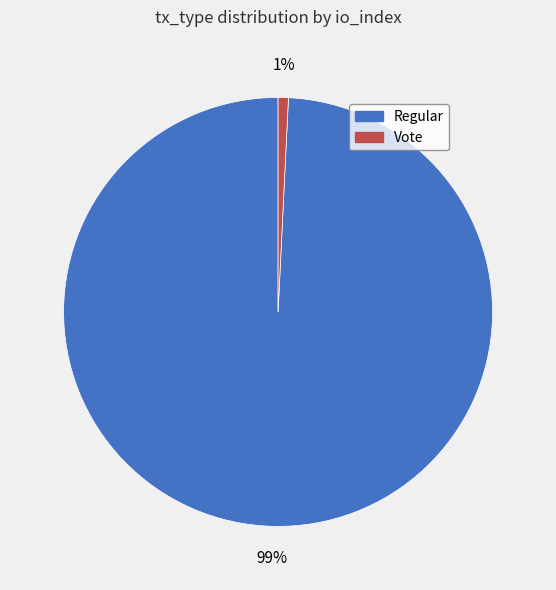

How many slices are in this pie chart?

2